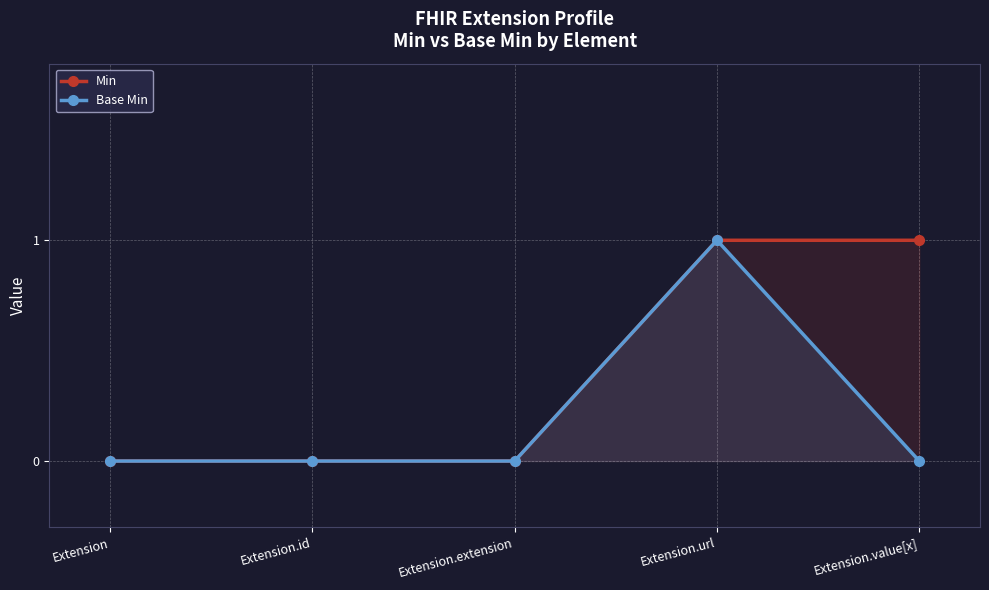

What are all the series names shown in the legend?

Min, Base Min